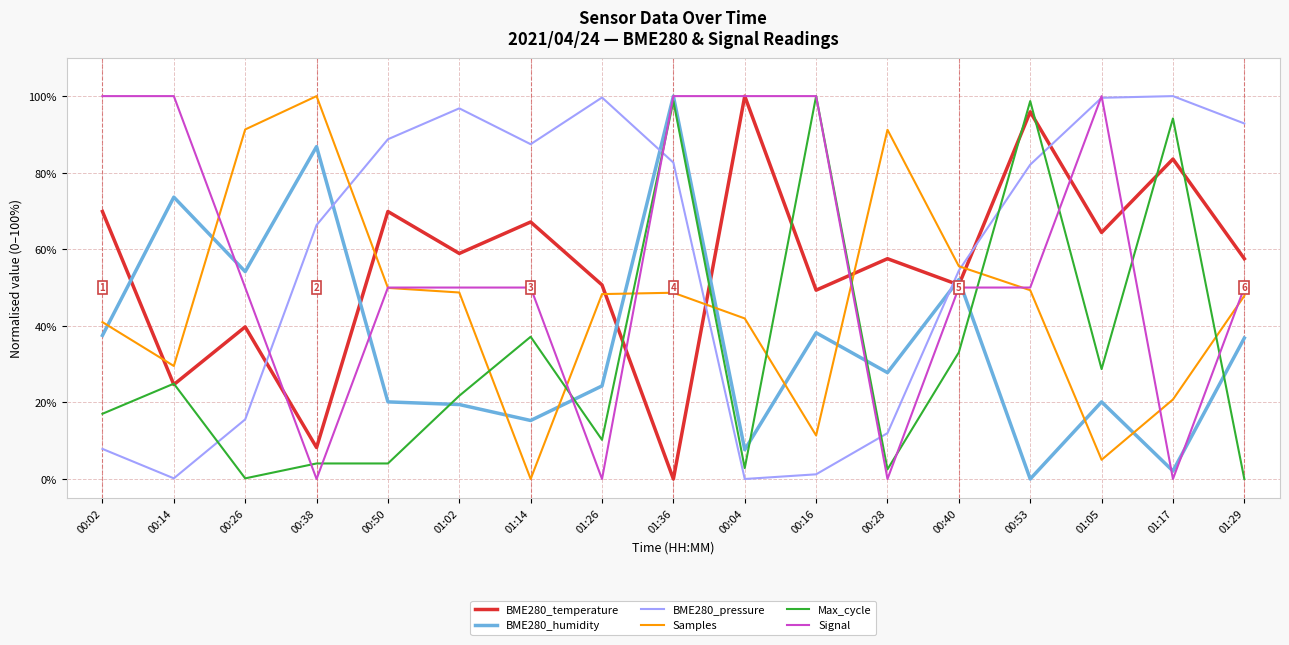

What is the greatest value displayed?

1.0